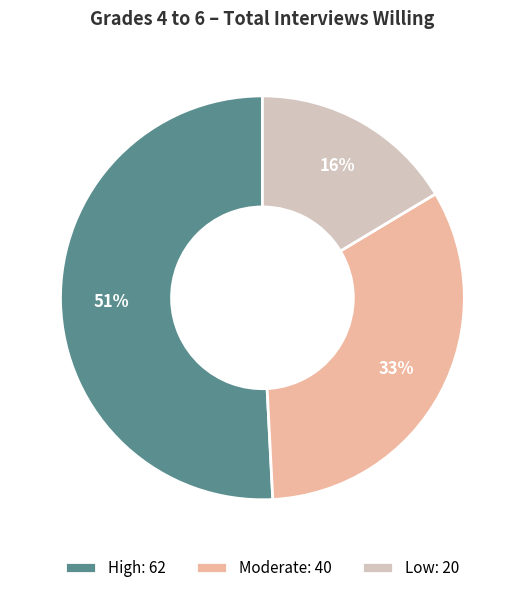

Count the number of slices in the pie.

3